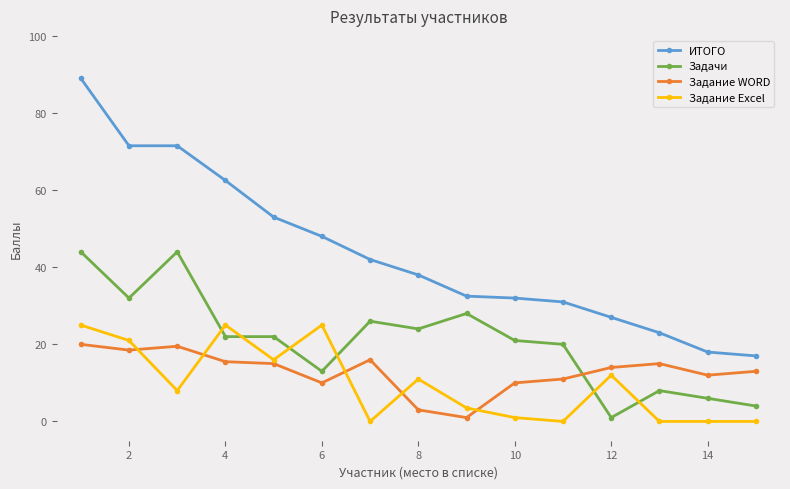

List the series in order of their peak value, lowest first.

Задание WORD, Задание Excel, Задачи, ИТОГО